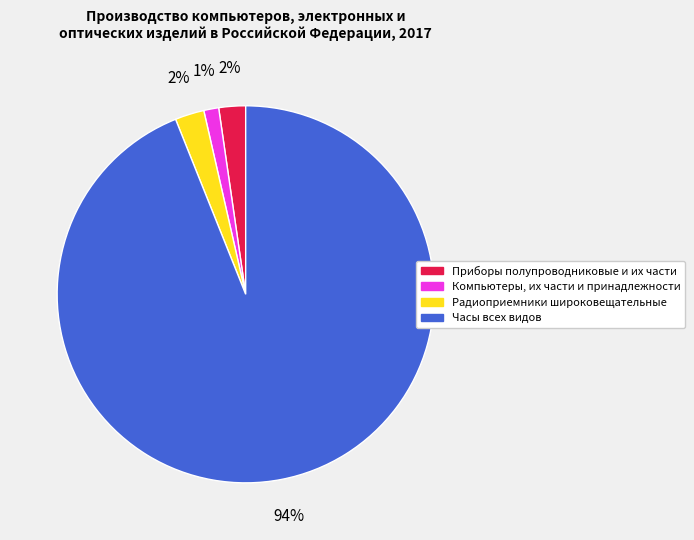

To the nearest percent, what portion does Приборы полупроводниковые и их части represent?

2%